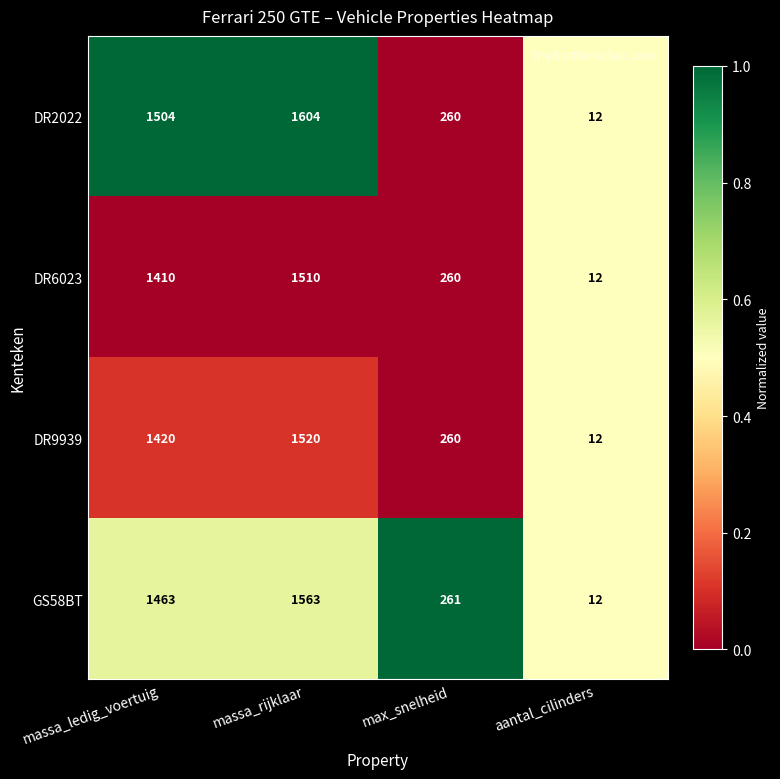

What value does the DR2022 series have at massa_ledig_voertuig?

1504